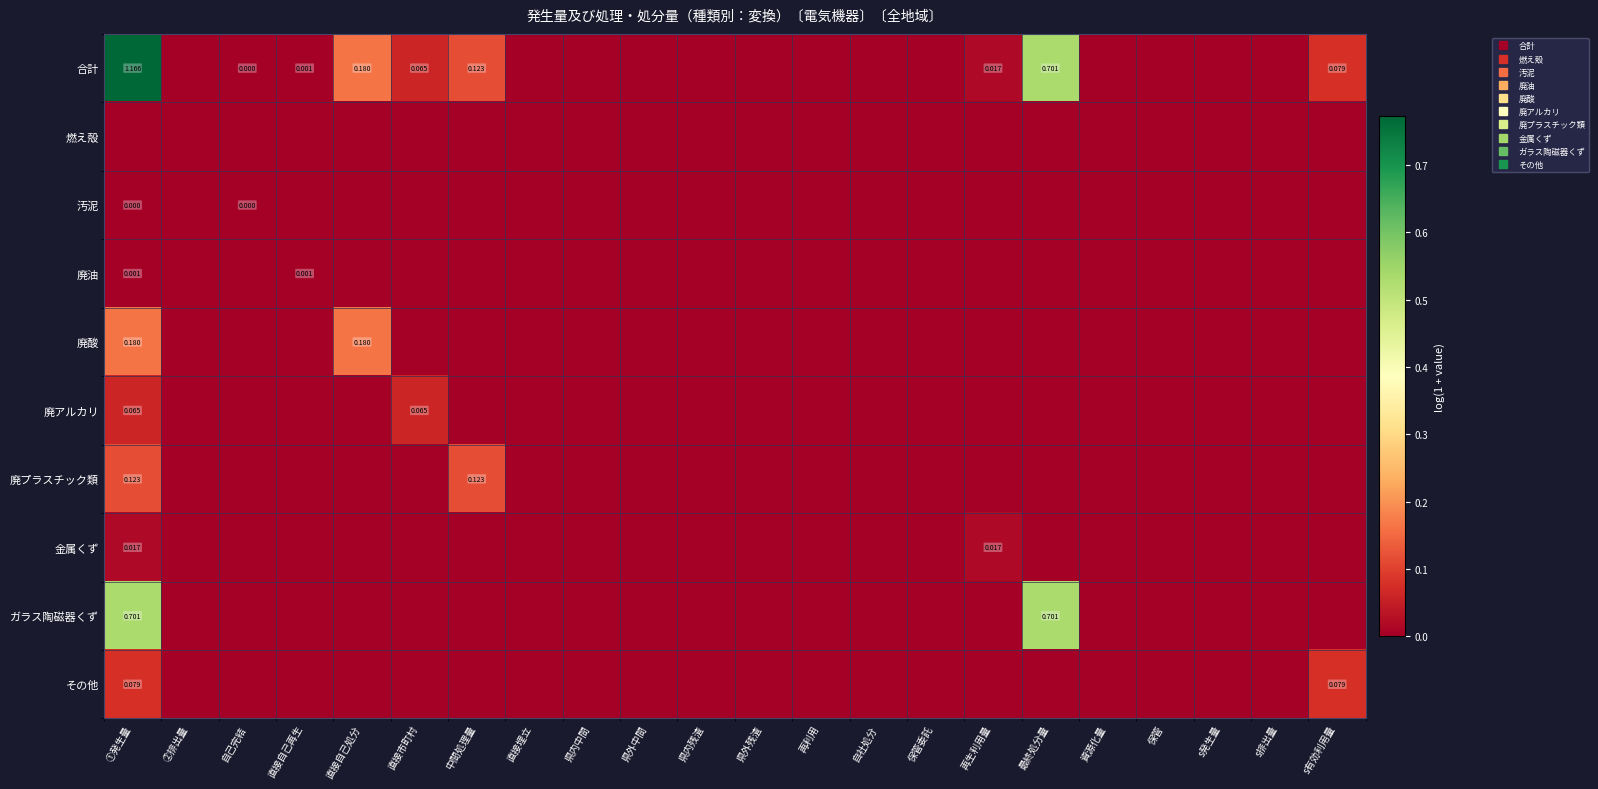

How many values in 合計 are above zero?

9